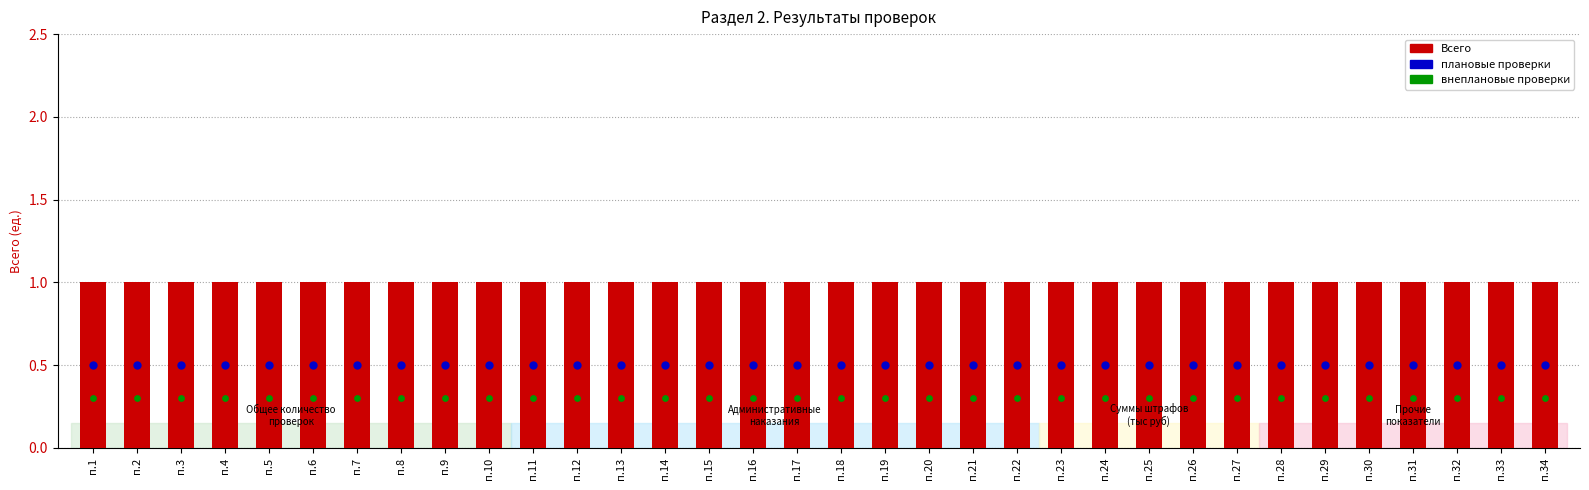

At how many categories does at least one series exceed 0?

34